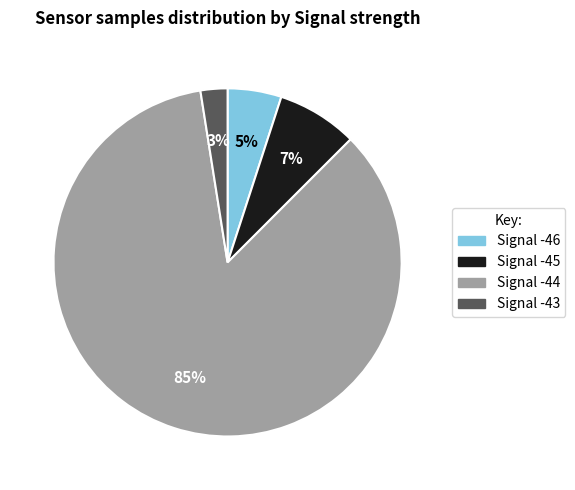

How many segments does this pie chart have?

4